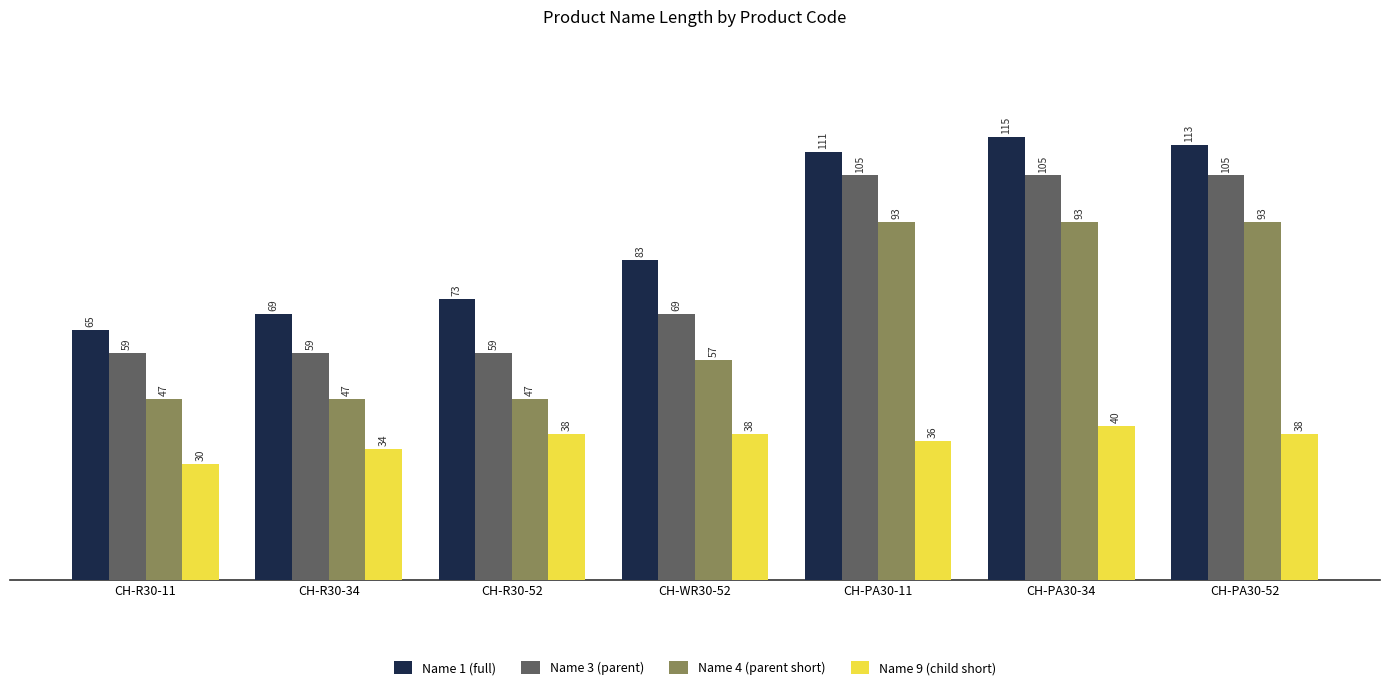

How many series are shown in this chart?

4